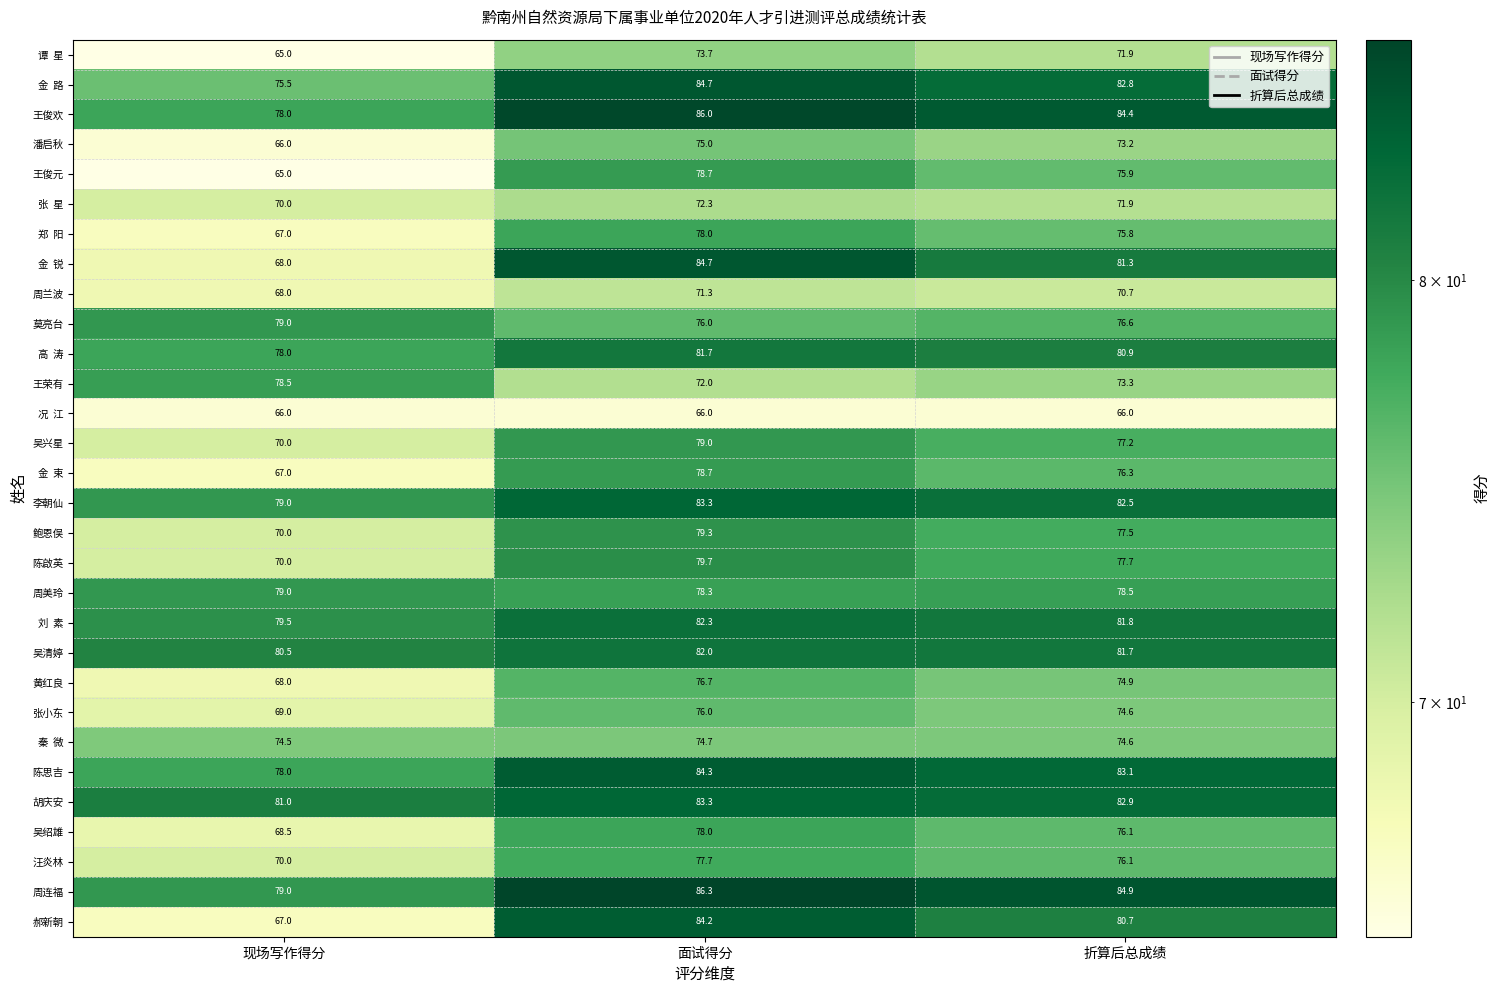

Which series has the largest range (max minus min)?

郝新朝